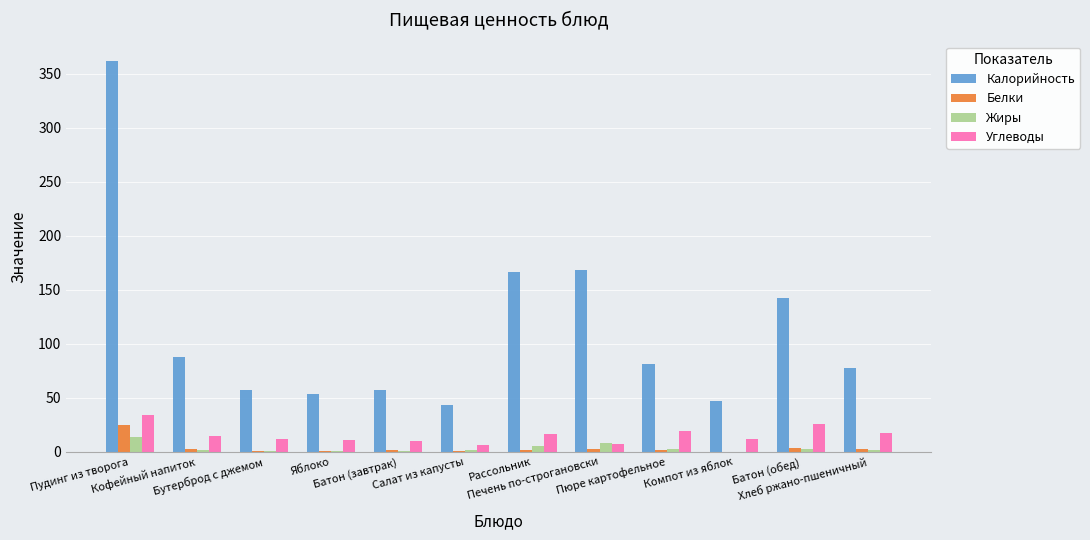

What are all the series names shown in the legend?

Калорийность, Белки, Жиры, Углеводы